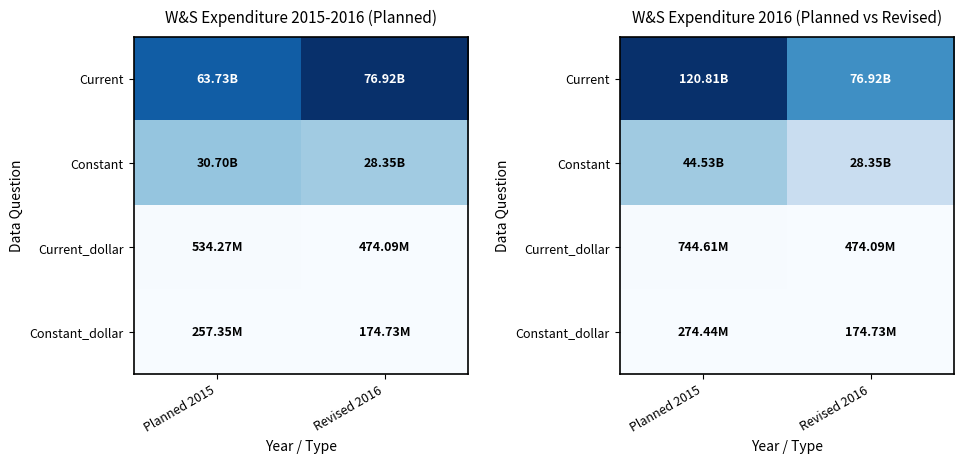

Which series changed the most between Planned 2015 and Revised 2016?

Current